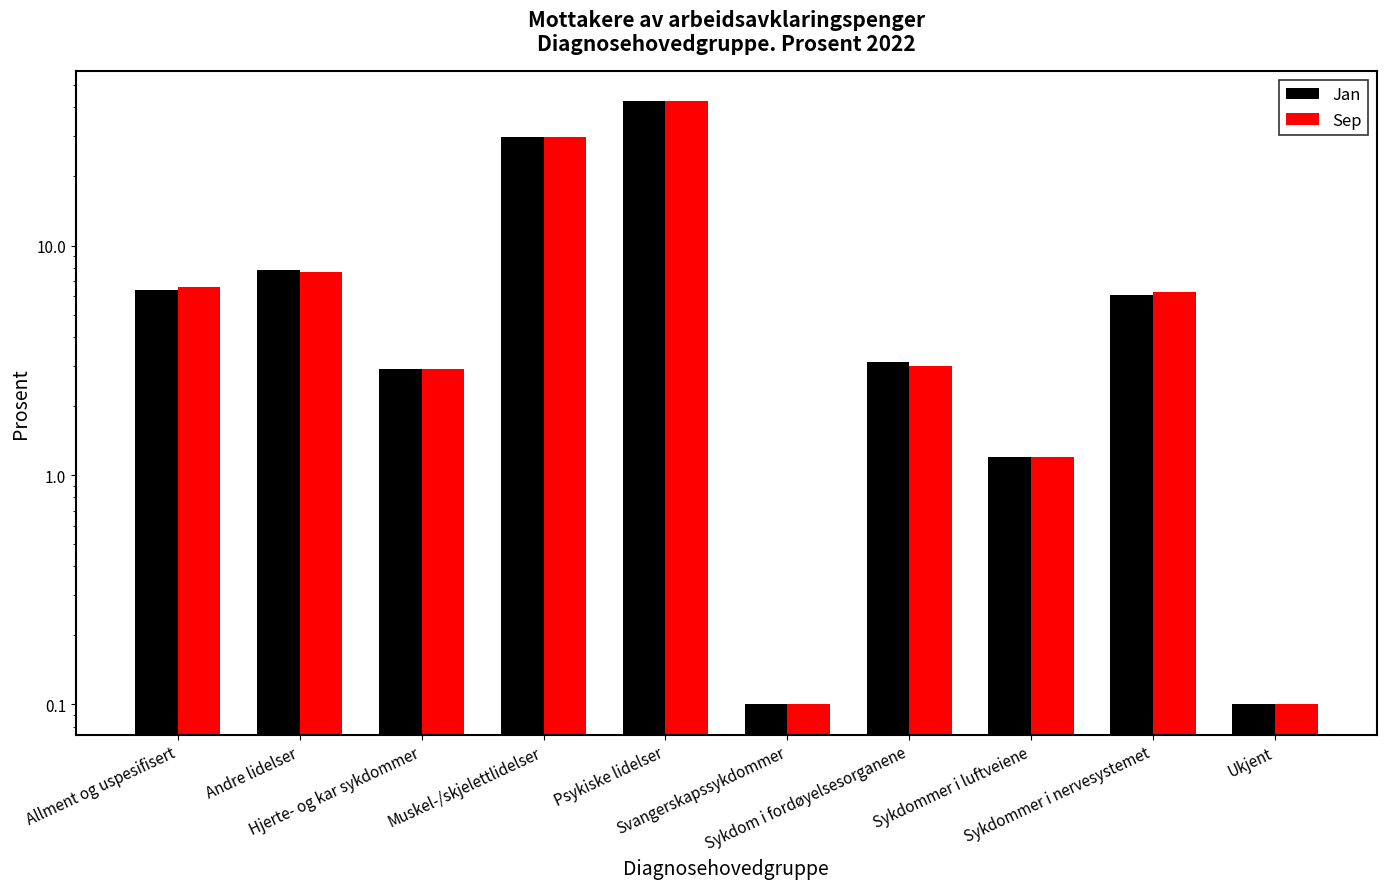

List the labels in order of Jan value, largest first.

Psykiske lidelser, Muskel-/skjelettlidelser, Andre lidelser, Allment og uspesifisert, Sykdommer i nervesystemet, Sykdom i fordøyelsesorganene, Hjerte- og kar sykdommer, Sykdommer i luftveiene, Svangerskapssykdommer, Ukjent